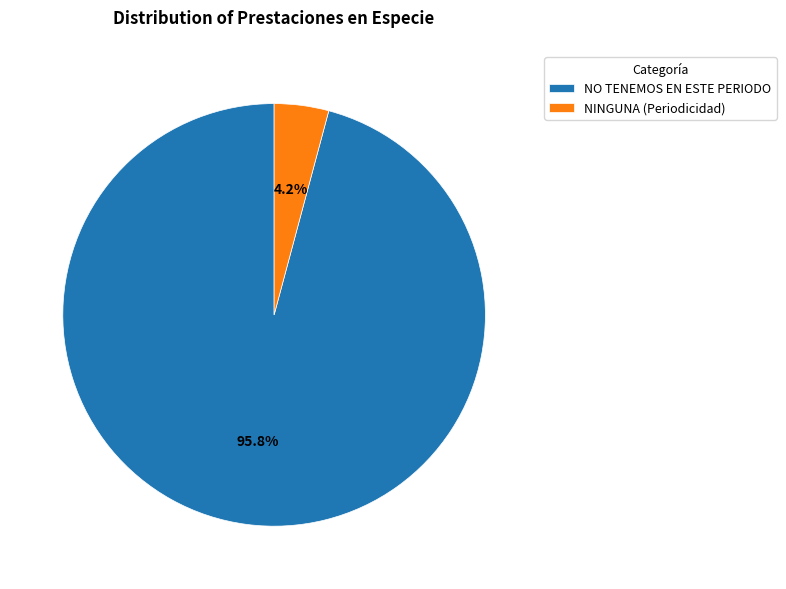

Rank the categories by value from highest to lowest.

NO TENEMOS EN ESTE PERIODO, NINGUNA (Periodicidad)